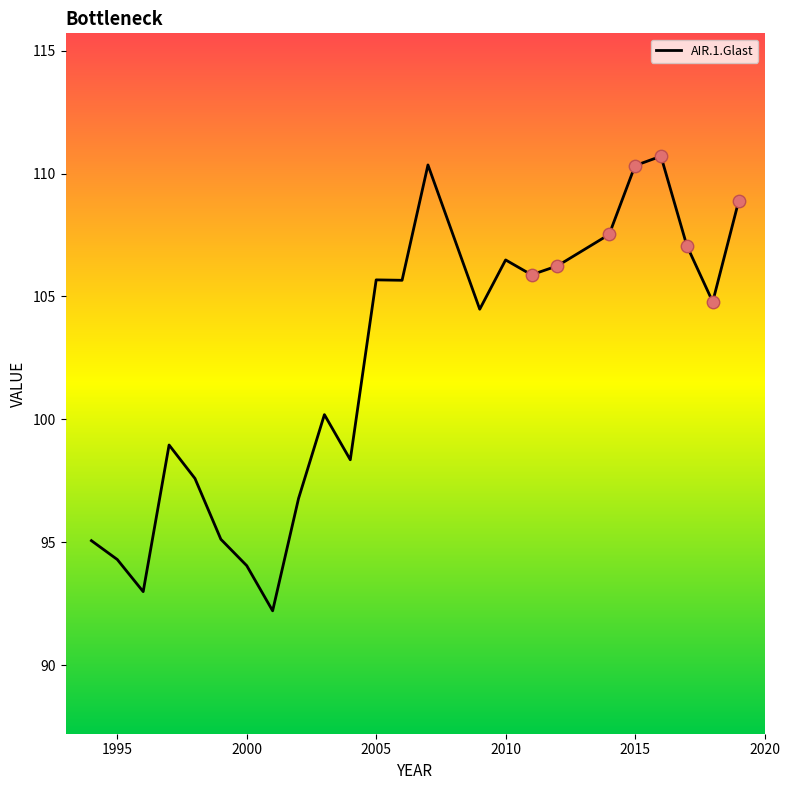

What is the greatest value displayed?

110.7